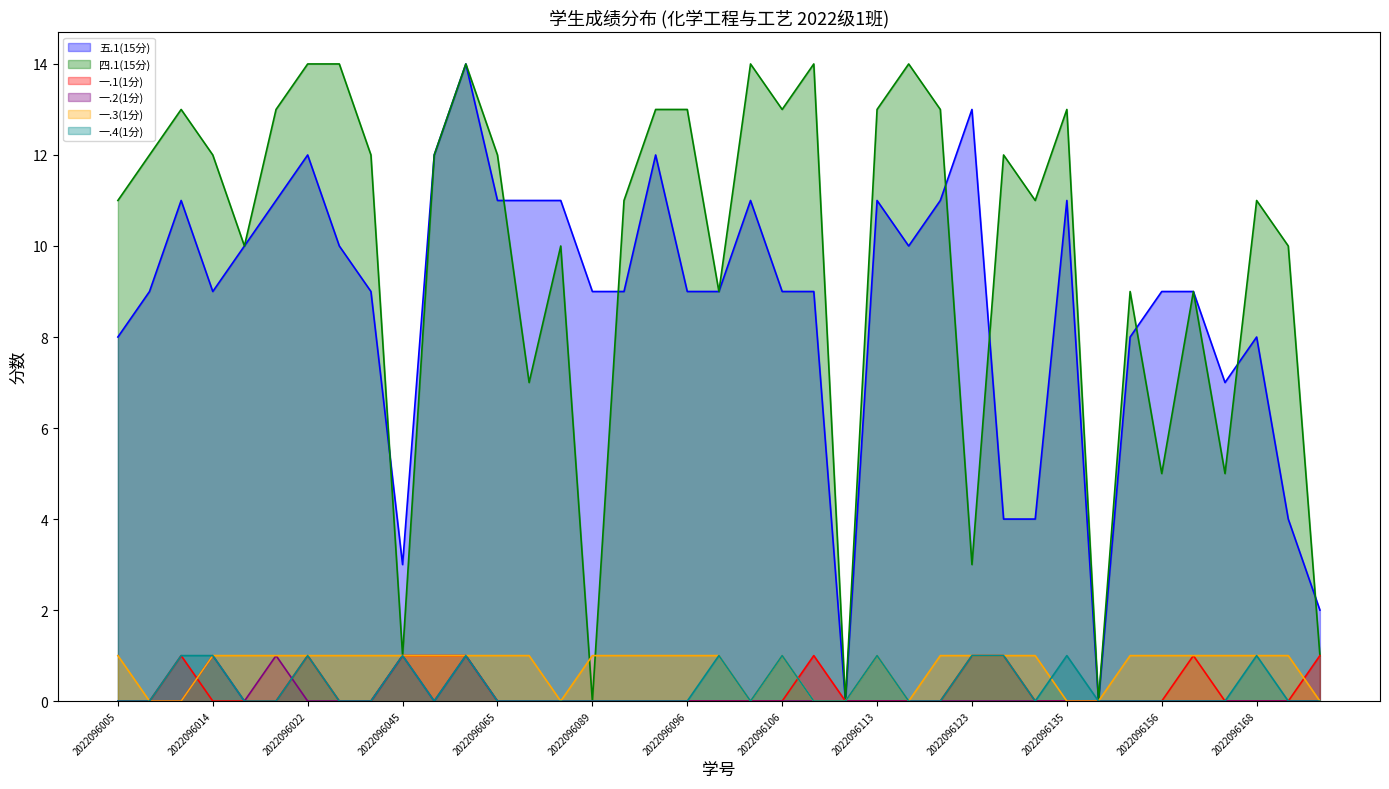

Reading left to right, transcribe all the data shown in this chart.

五.1(15分): 2022096005=8	2022096006=9	2022096013=11	2022096014=9	2022096016=10	2022096018=11	2022096022=12	2022096030=10	2022096040=9	2022096045=3	2022096049=12	2022096055=14	2022096065=11	2022096083=11	2022096086=11	2022096089=9	2022096092=9	2022096094=12	2022096096=9	2022096099=9	2022096100=11	2022096106=9	2022096110=9	2022096112=0	2022096113=11	2022096114=10	2022096117=11	2022096123=13	2022096127=4	2022096132=4	2022096135=11	2022096147=0	2022096150=8	2022096156=9	2022096157=9	2022096167=7	2022096168=8	2022096171=4	2022096176=2
四.1(15分): 2022096005=11	2022096006=12	2022096013=13	2022096014=12	2022096016=10	2022096018=13	2022096022=14	2022096030=14	2022096040=12	2022096045=1	2022096049=12	2022096055=14	2022096065=12	2022096083=7	2022096086=10	2022096089=0	2022096092=11	2022096094=13	2022096096=13	2022096099=9	2022096100=14	2022096106=13	2022096110=14	2022096112=0	2022096113=13	2022096114=14	2022096117=13	2022096123=3	2022096127=12	2022096132=11	2022096135=13	2022096147=0	2022096150=9	2022096156=5	2022096157=9	2022096167=5	2022096168=11	2022096171=10	2022096176=1
一.1(1分): 2022096005=0	2022096006=0	2022096013=1	2022096014=0	2022096016=0	2022096018=0	2022096022=1	2022096030=0	2022096040=0	2022096045=1	2022096049=1	2022096055=1	2022096065=0	2022096083=0	2022096086=0	2022096089=0	2022096092=0	2022096094=0	2022096096=0	2022096099=0	2022096100=0	2022096106=0	2022096110=1	2022096112=0	2022096113=0	2022096114=0	2022096117=0	2022096123=1	2022096127=1	2022096132=0	2022096135=0	2022096147=0	2022096150=0	2022096156=0	2022096157=1	2022096167=0	2022096168=0	2022096171=0	2022096176=1
一.2(1分): 2022096005=0	2022096006=0	2022096013=0	2022096014=1	2022096016=0	2022096018=1	2022096022=0	2022096030=0	2022096040=0	2022096045=1	2022096049=0	2022096055=1	2022096065=0	2022096083=0	2022096086=0	2022096089=0	2022096092=0	2022096094=0	2022096096=0	2022096099=0	2022096100=0	2022096106=0	2022096110=0	2022096112=0	2022096113=0	2022096114=0	2022096117=0	2022096123=0	2022096127=0	2022096132=0	2022096135=0	2022096147=0	2022096150=0	2022096156=0	2022096157=0	2022096167=0	2022096168=0	2022096171=0	2022096176=0
一.3(1分): 2022096005=1	2022096006=0	2022096013=0	2022096014=1	2022096016=1	2022096018=1	2022096022=1	2022096030=1	2022096040=1	2022096045=1	2022096049=1	2022096055=1	2022096065=1	2022096083=1	2022096086=0	2022096089=1	2022096092=1	2022096094=1	2022096096=1	2022096099=1	2022096100=0	2022096106=1	2022096110=0	2022096112=0	2022096113=1	2022096114=0	2022096117=1	2022096123=1	2022096127=1	2022096132=1	2022096135=0	2022096147=0	2022096150=1	2022096156=1	2022096157=1	2022096167=1	2022096168=1	2022096171=1	2022096176=0
一.4(1分): 2022096005=0	2022096006=0	2022096013=1	2022096014=1	2022096016=0	2022096018=0	2022096022=1	2022096030=0	2022096040=0	2022096045=1	2022096049=0	2022096055=1	2022096065=0	2022096083=0	2022096086=0	2022096089=0	2022096092=0	2022096094=0	2022096096=0	2022096099=1	2022096100=0	2022096106=1	2022096110=0	2022096112=0	2022096113=1	2022096114=0	2022096117=0	2022096123=1	2022096127=1	2022096132=0	2022096135=1	2022096147=0	2022096150=0	2022096156=0	2022096157=0	2022096167=0	2022096168=1	2022096171=0	2022096176=0